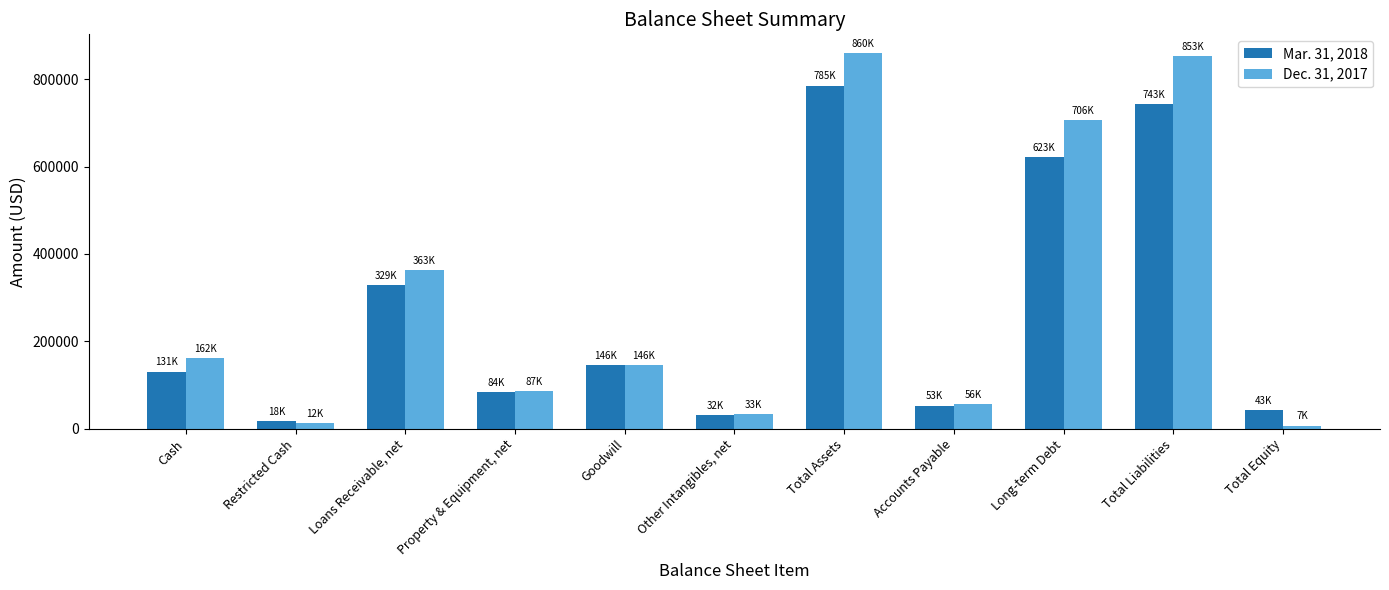

At Other Intangibles, net, list the series in order from largest to smallest.

Dec. 31, 2017, Mar. 31, 2018